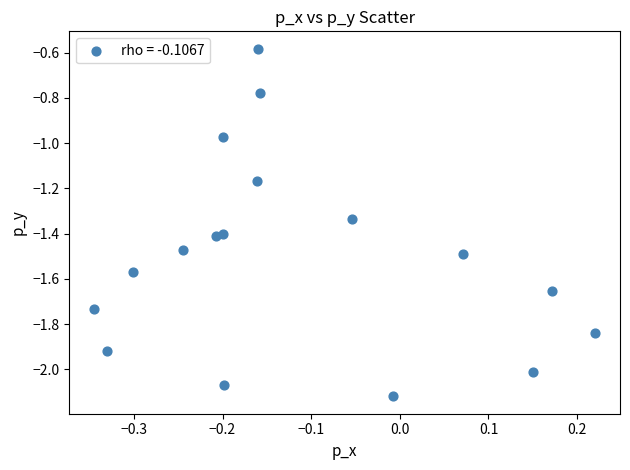

What is the range of X values (max minus min)?

0.6